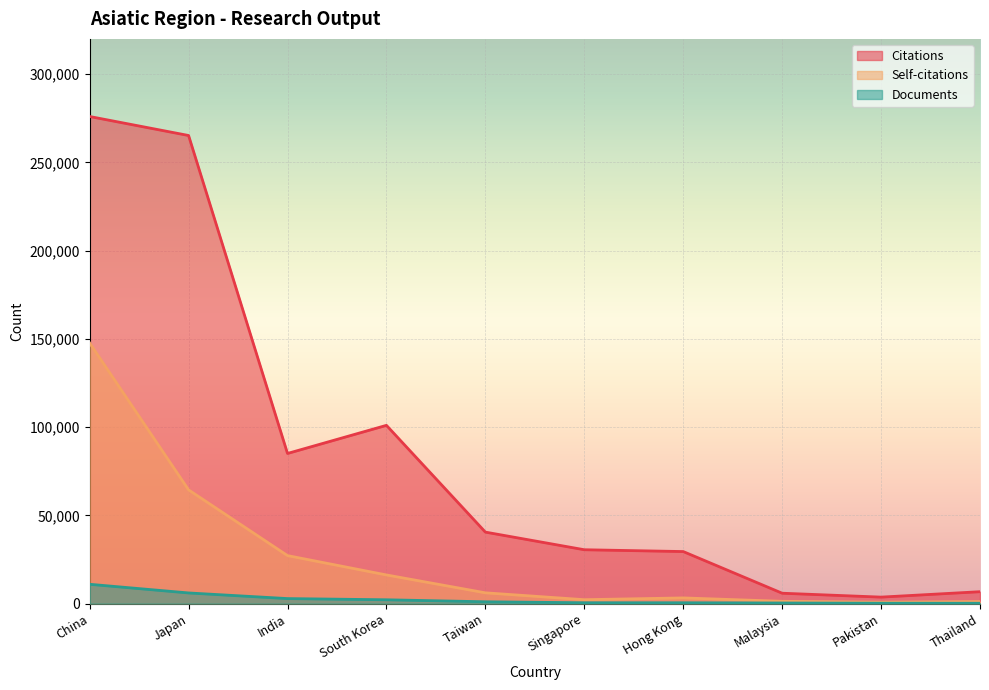

List the series in order of their peak value, lowest first.

Documents, Self-citations, Citations